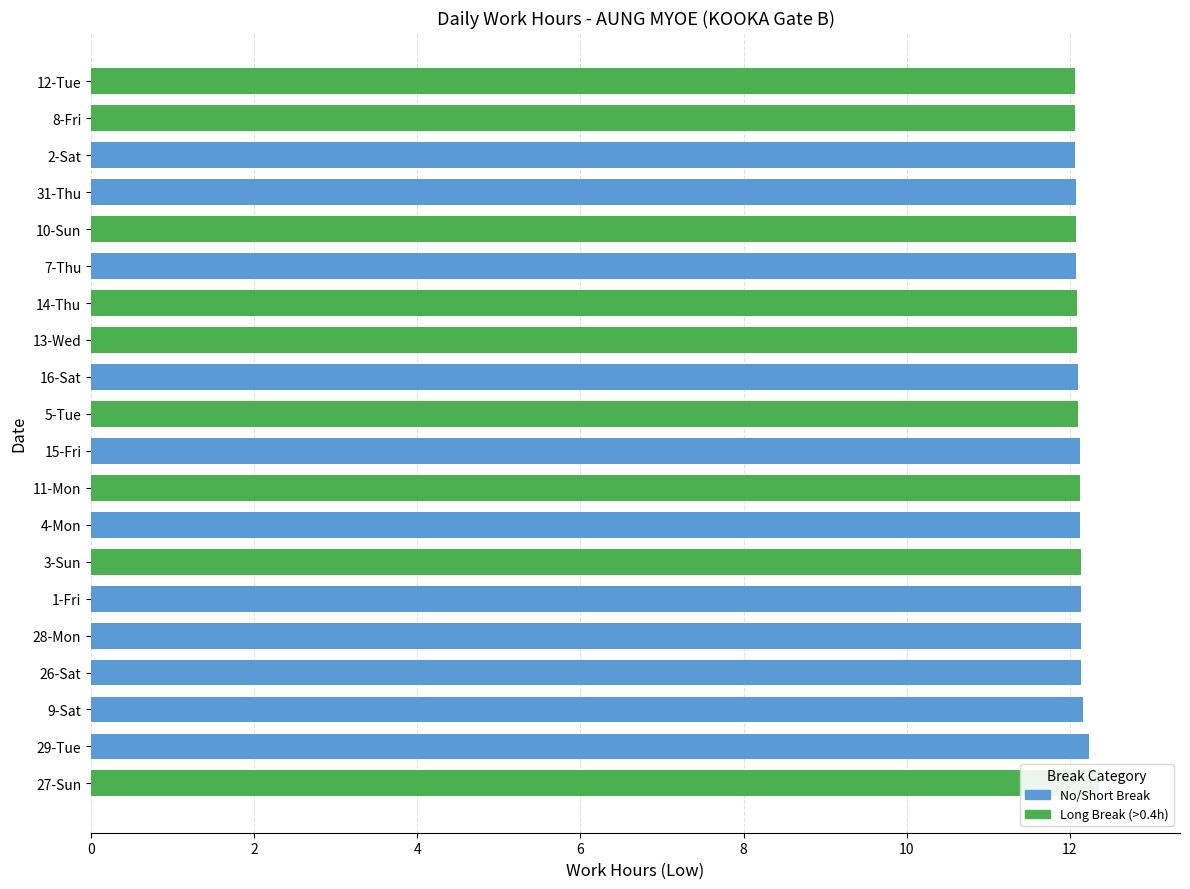

What position from the right is 1-Fri?

15